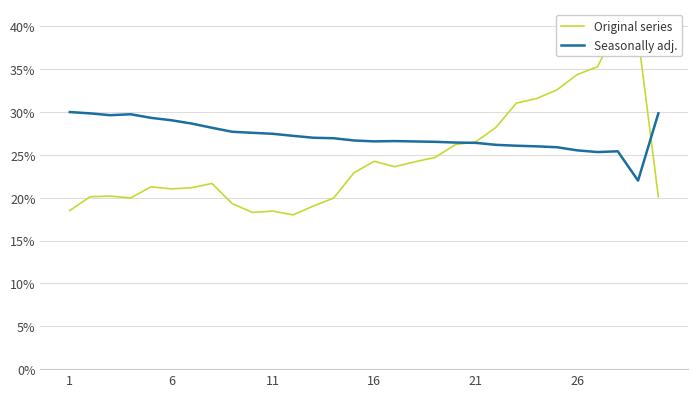

How many values in the Seasonally adj. series exceed 26?

24